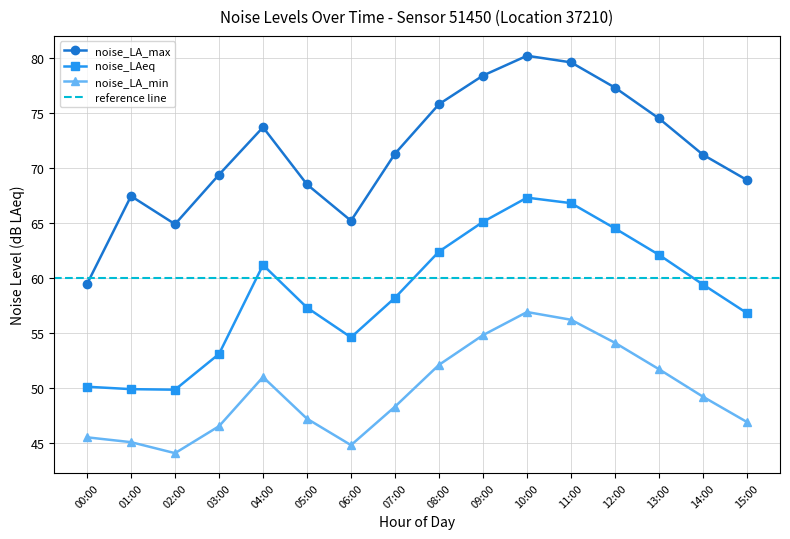

Which series changed the most between 01:00 and 02:00?

noise_LA_max